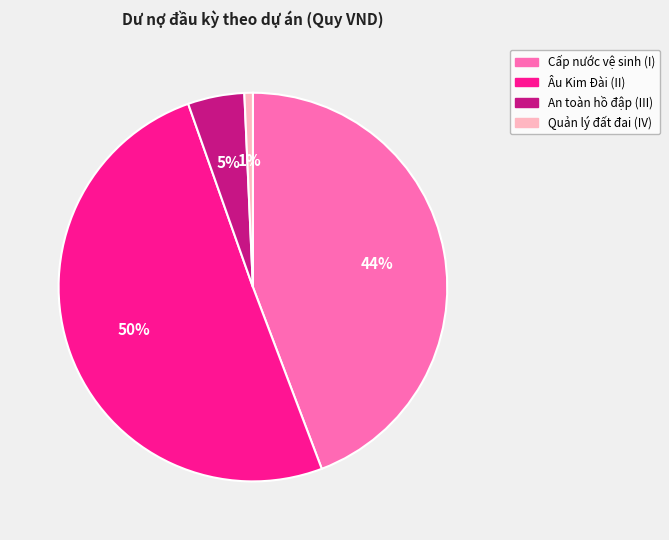

True or false: An toàn hồ đập (III) accounts for 5% of the total.

True